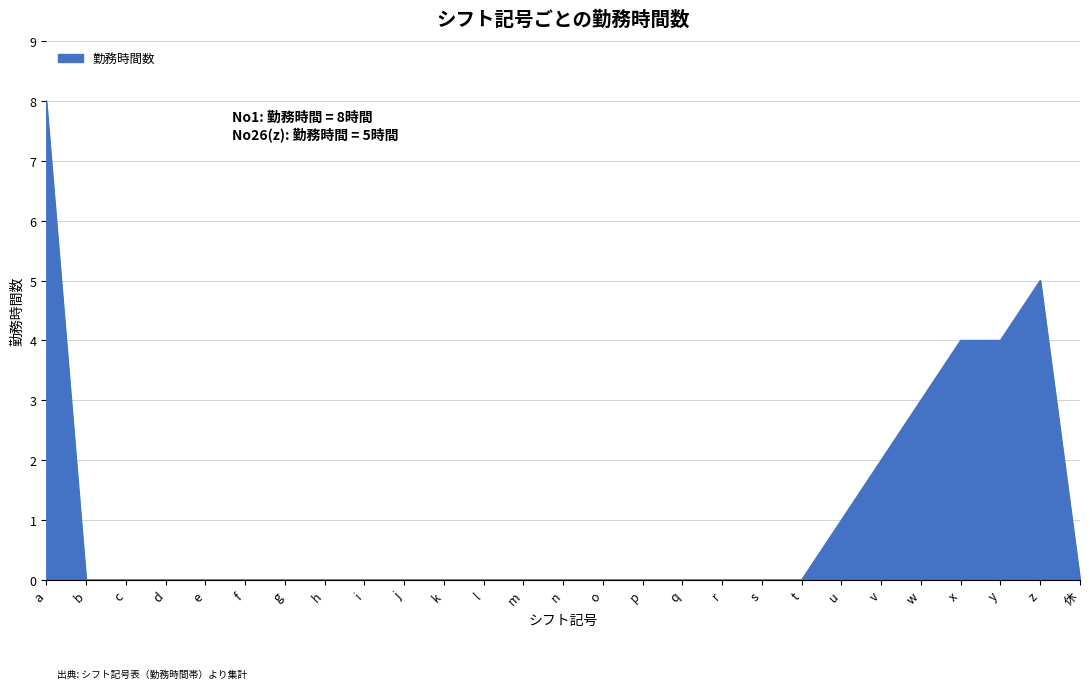

Which has a higher value, v or q?

v